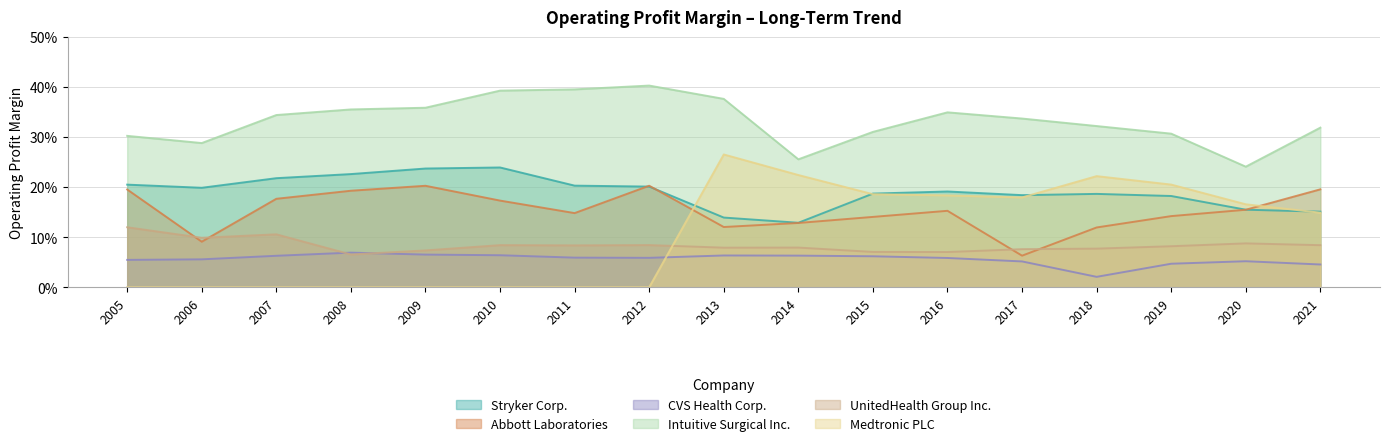

List the labels in order of Abbott Laboratories value, largest first.

2012, 2009, 2021, 2005, 2008, 2007, 2010, 2020, 2016, 2011, 2019, 2015, 2014, 2013, 2018, 2006, 2017